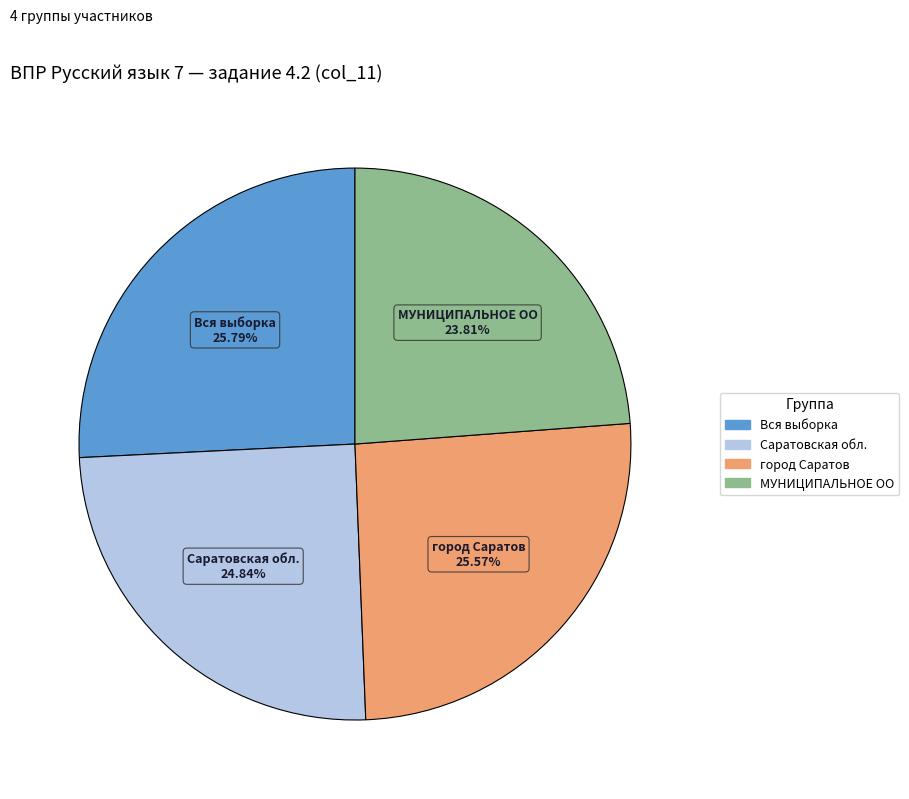

The город Саратов slice represents 40% of the pie. True or false?

False